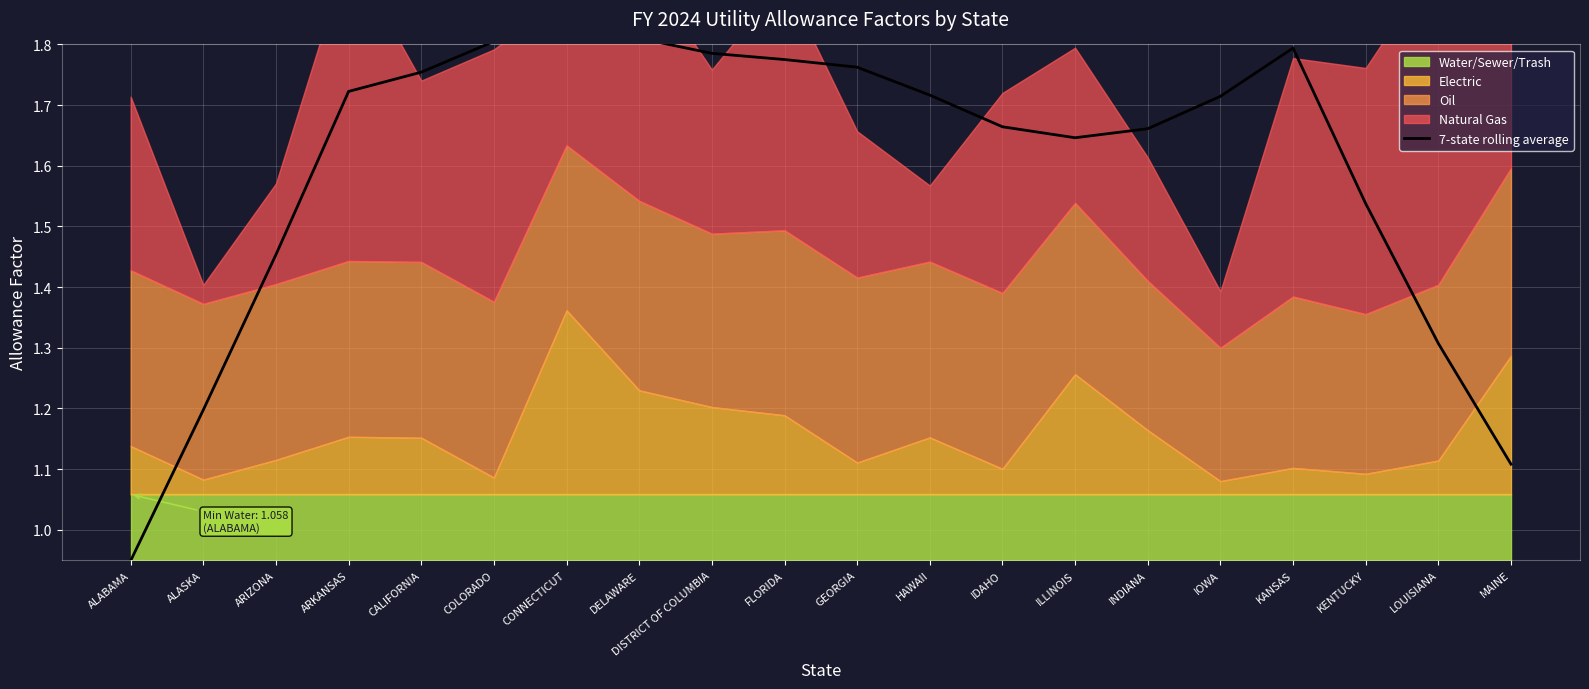

Reading left to right, transcribe all the data shown in this chart.

ALABAMA=0.9	ALASKA=1.2	ARIZONA=1.5	ARKANSAS=1.7	CALIFORNIA=1.8	COLORADO=1.8	CONNECTICUT=1.9	DELAWARE=1.8	DISTRICT OF COLUMBIA=1.8	FLORIDA=1.8	GEORGIA=1.8	HAWAII=1.7	IDAHO=1.7	ILLINOIS=1.6	INDIANA=1.7	IOWA=1.7	KANSAS=1.8	KENTUCKY=1.5	LOUISIANA=1.3	MAINE=1.1